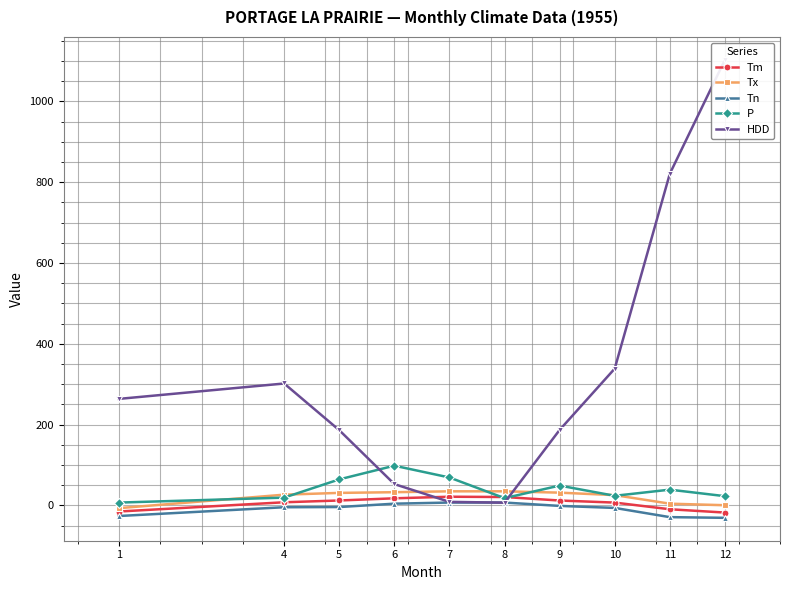

Where is Tn nearest to the value -11?

10